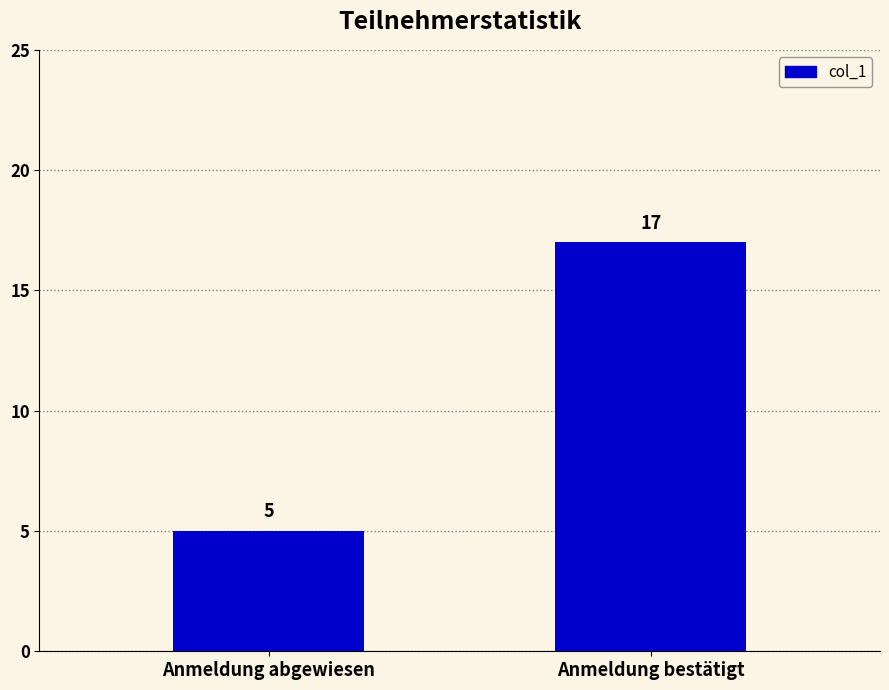

How many series are shown in this chart?

1